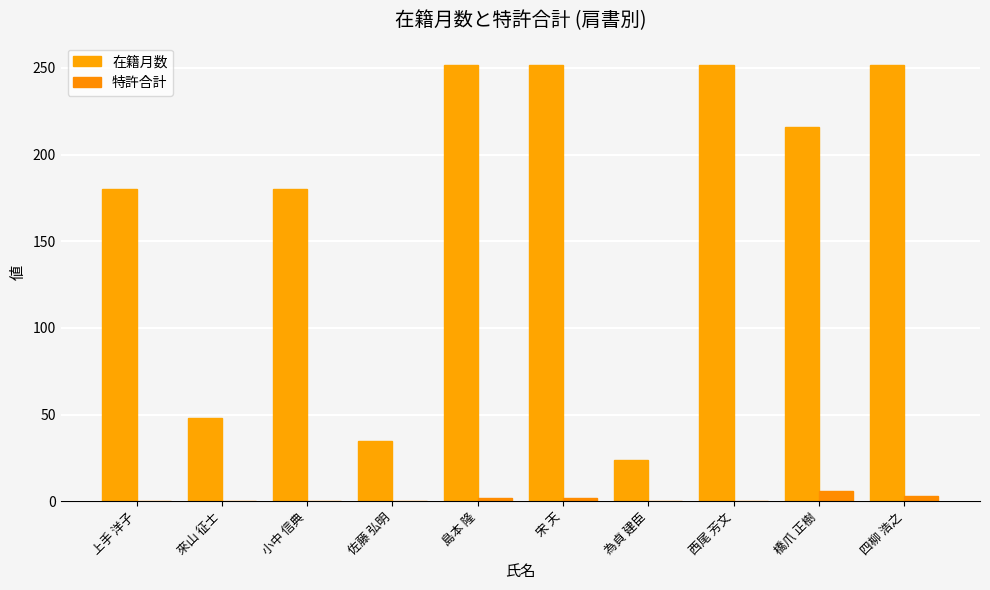

Count the number of data series in this chart.

2